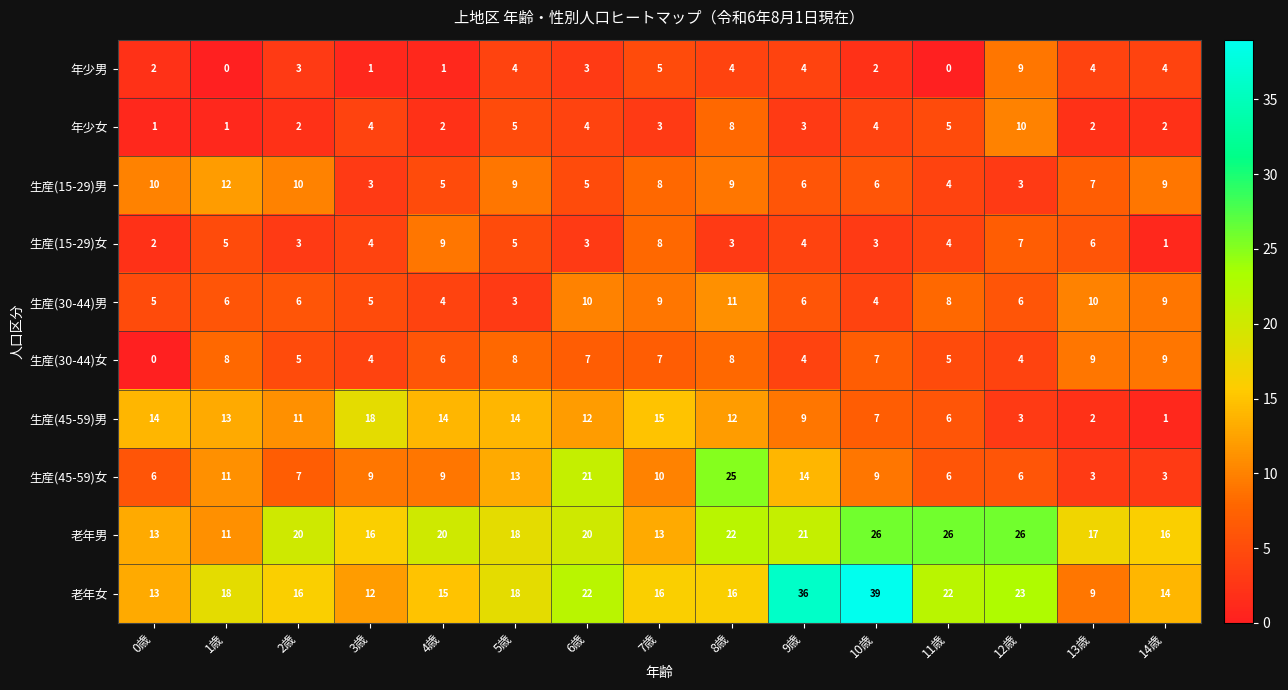

What is the greatest value displayed?

39